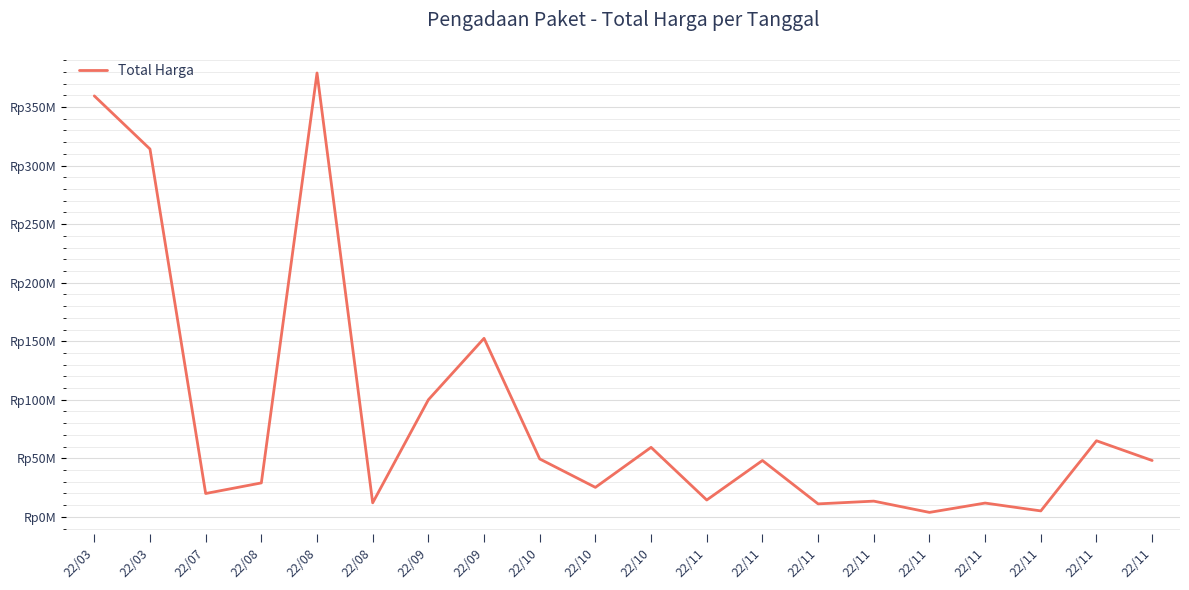

Does the chart have visible grid lines?

Yes